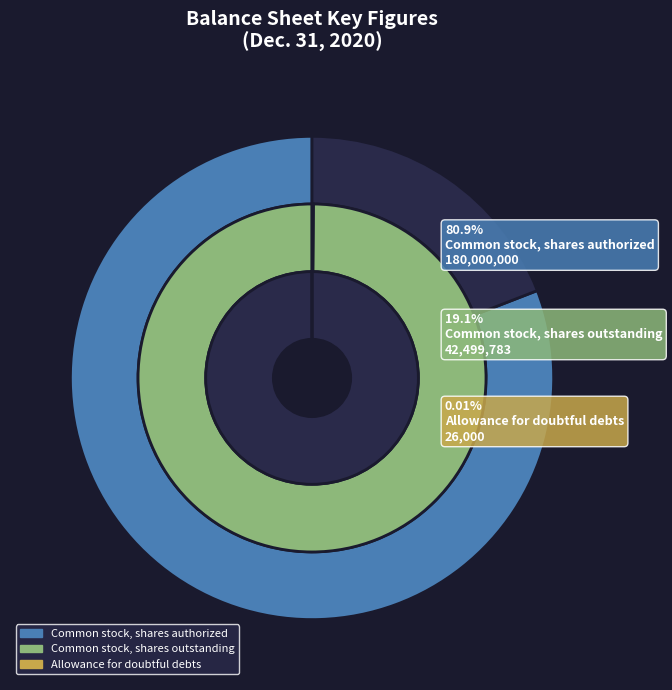

Between Common stock, shares authorized and Allowance for doubtful debts, which is larger?

Common stock, shares authorized